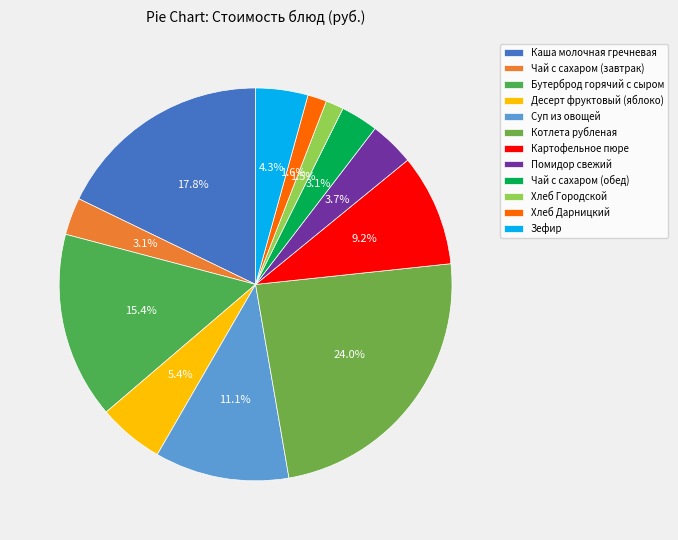

To the nearest percent, what portion does Зефир represent?

4%